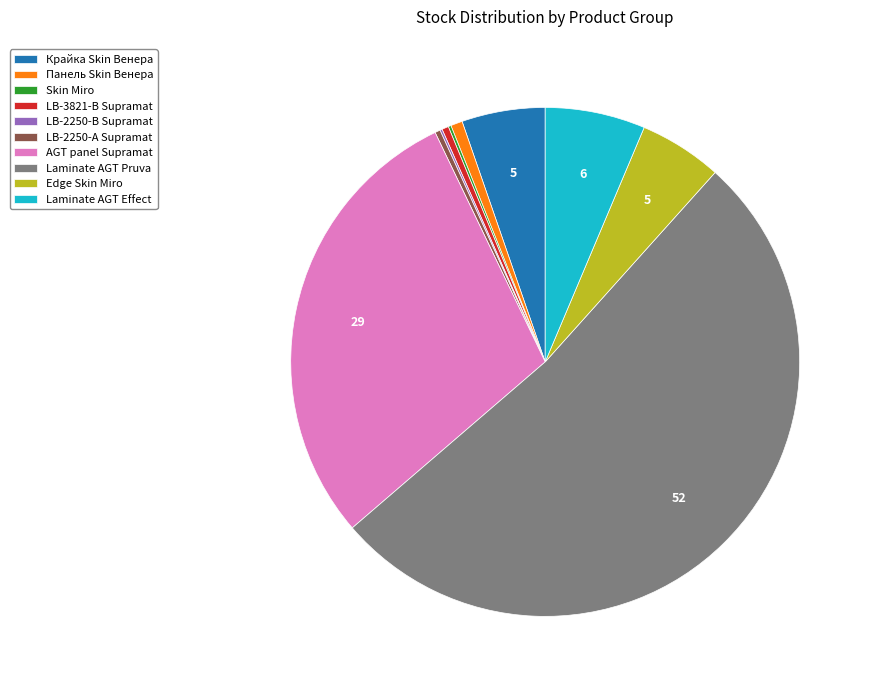

Does Laminate AGT Pruva represent more than half of the total?

Yes